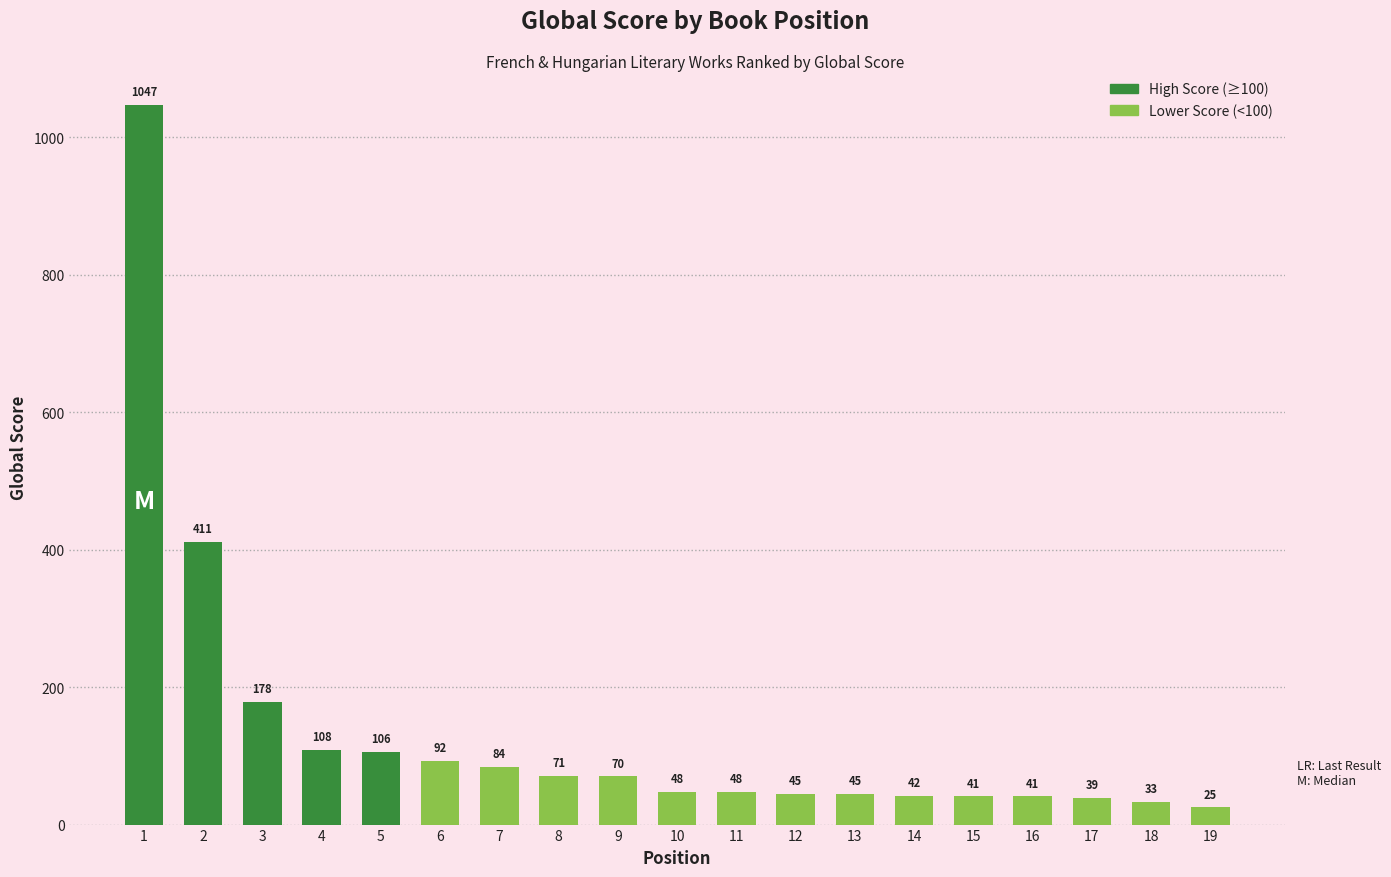

The value at 11 is 48. True or false?

True